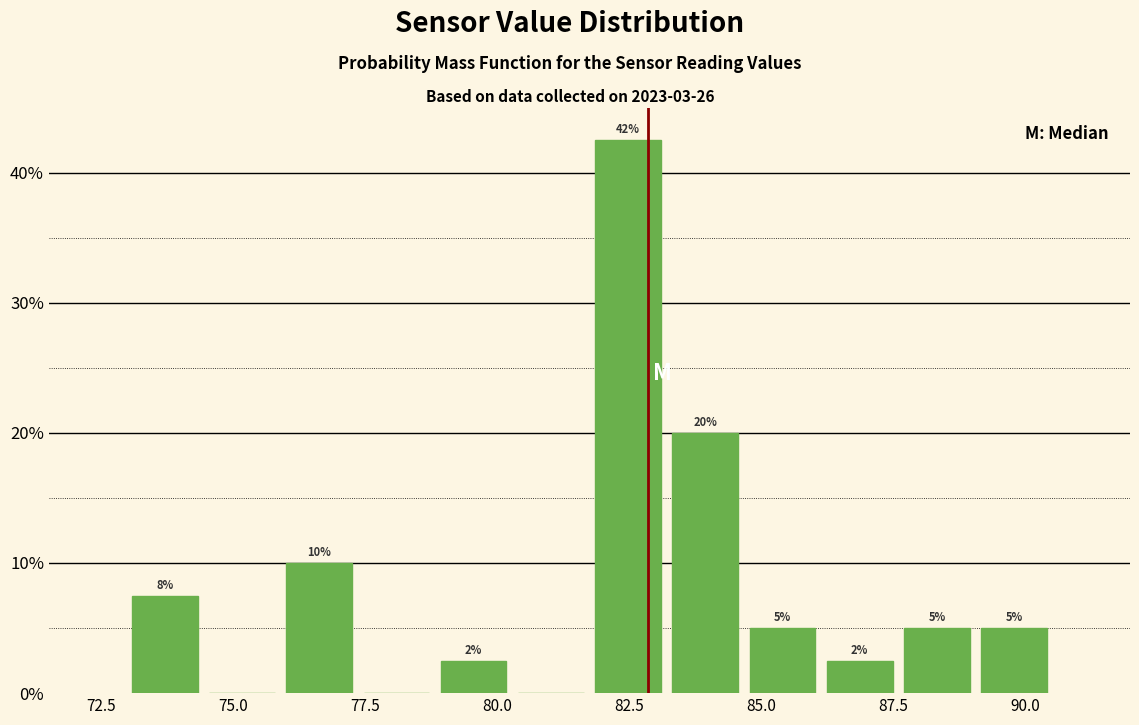

Around what value on the x-axis is the tallest bar? Give the approximate position of its centre, as read against the axis.

82.5